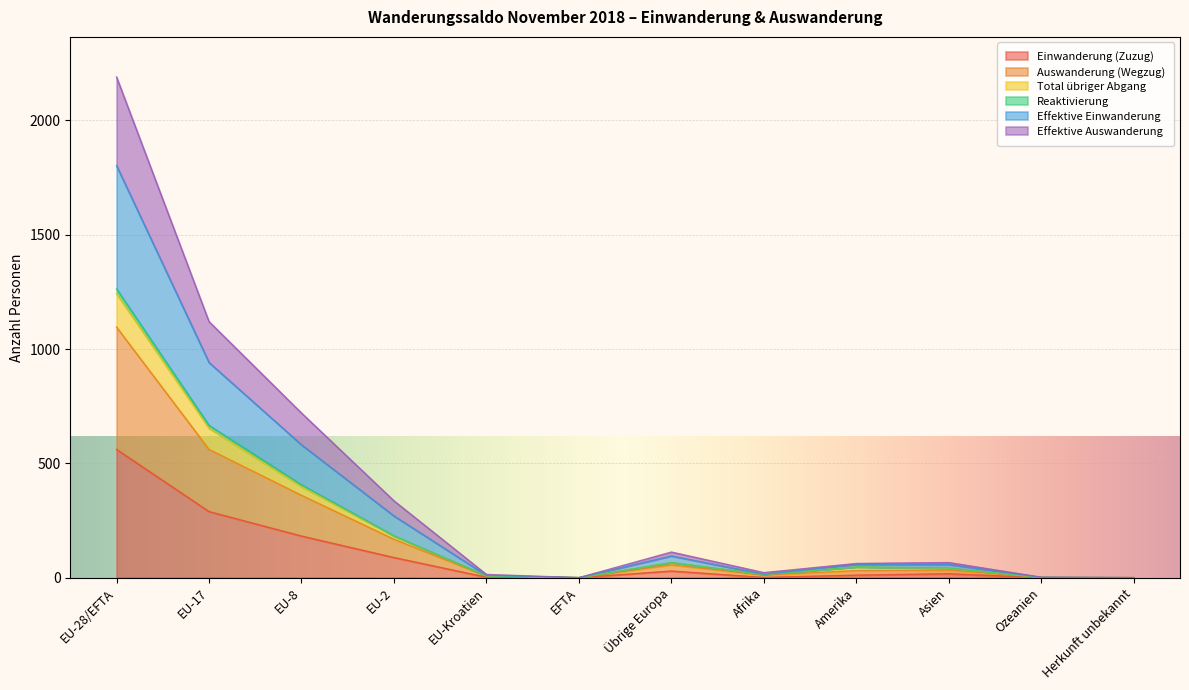

In Total übriger Abgang, how many points are higher than both neighbors (excluding endpoints)?

2